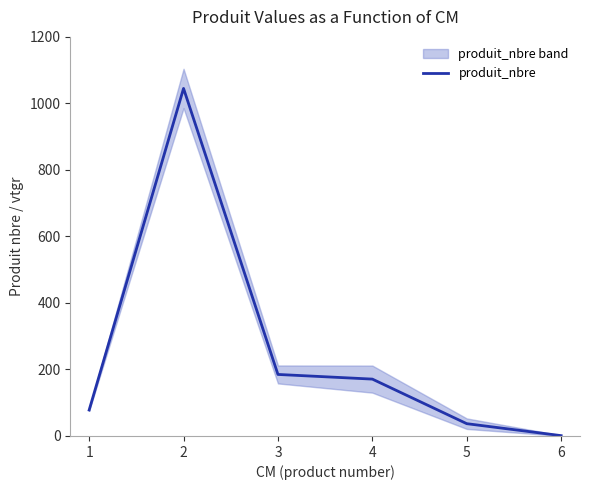

Where does the data first go above 171?

2